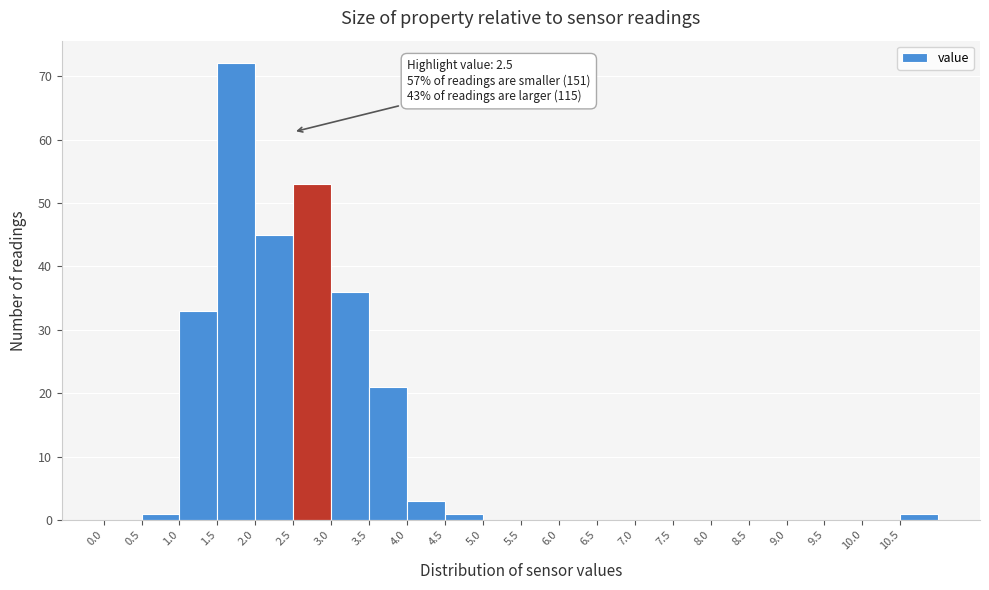

Over which range of the x-axis is the bar tallest?

1.5 to 2.0